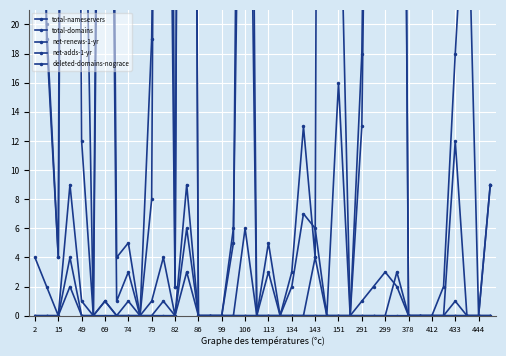

What is the greatest value displayed?

257